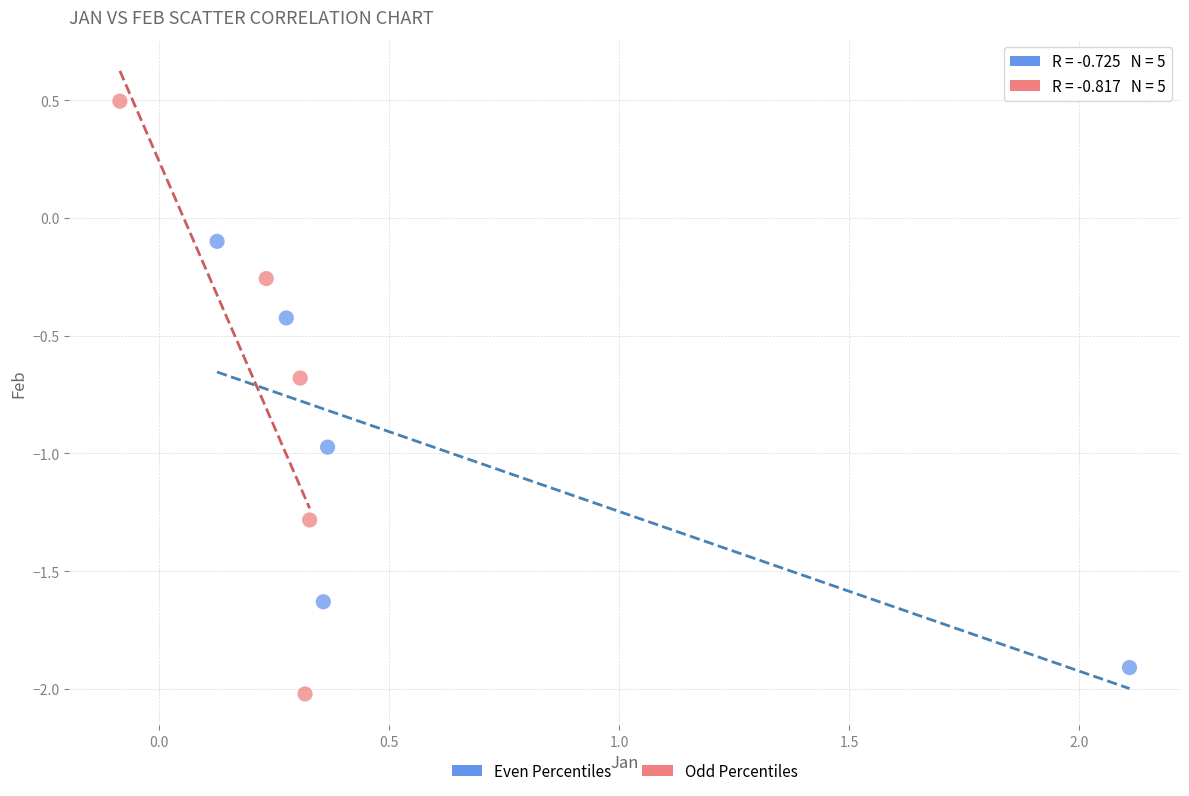

Which series has the widest spread of Y values?

Odd Percentiles